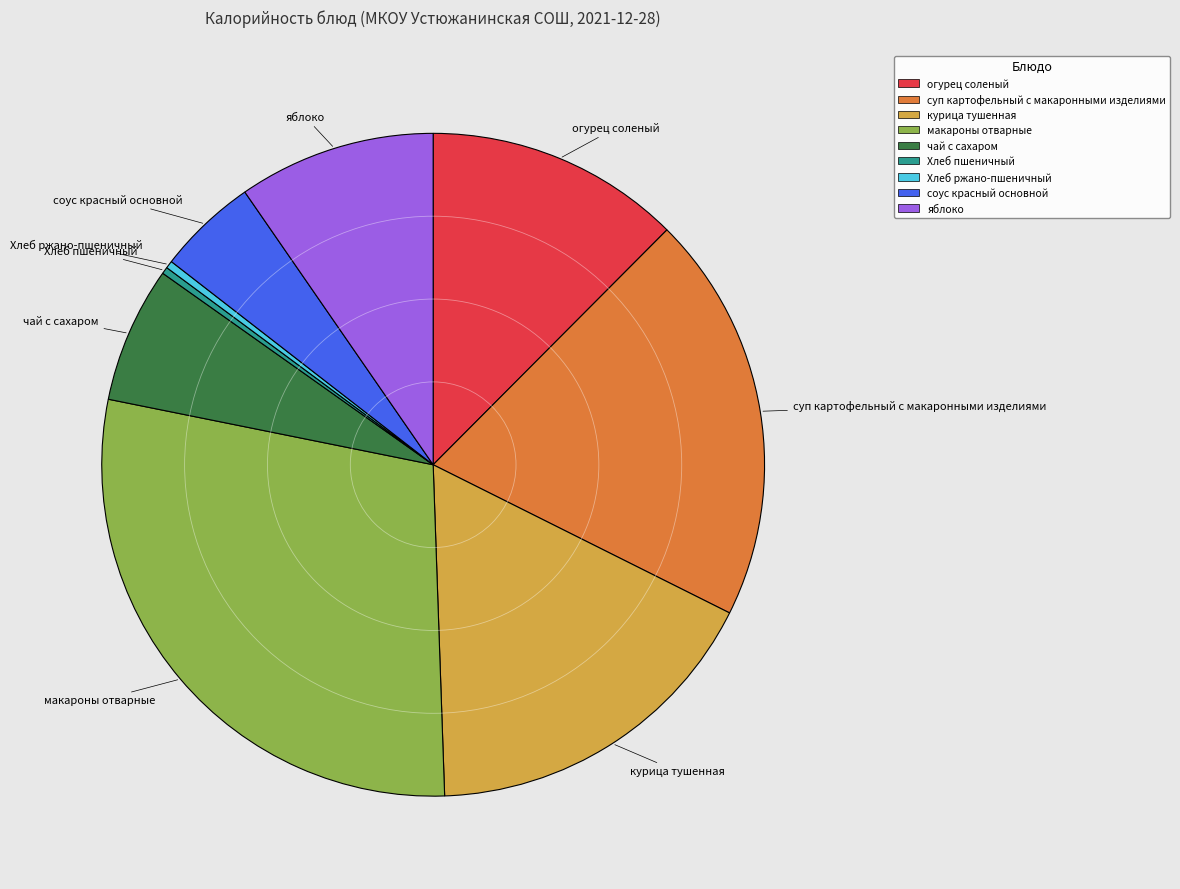

The яблоко slice represents 10% of the pie. True or false?

True